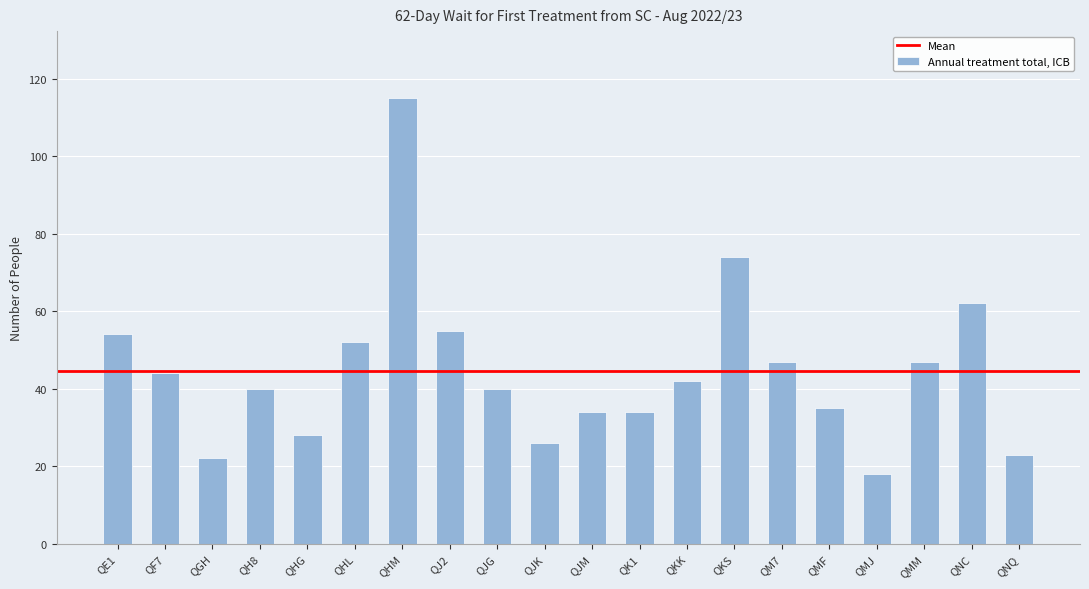

The chart shows a value of 40 at QJG. True or false?

True